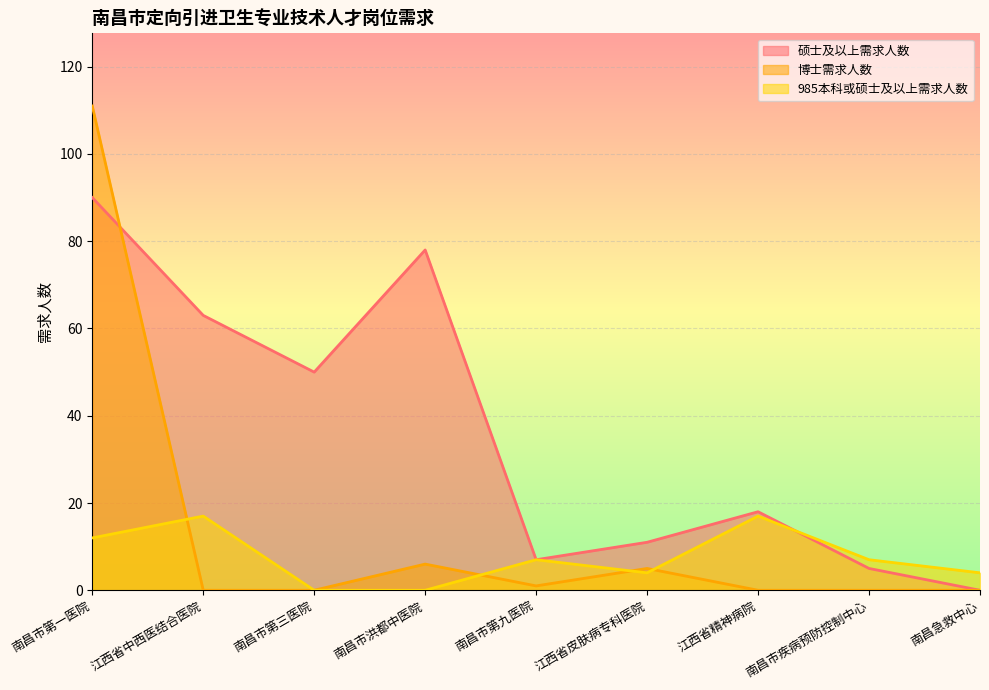

Rank the series by their maximum value, from highest to lowest.

博士需求人数, 硕士及以上需求人数, 985本科或硕士及以上需求人数